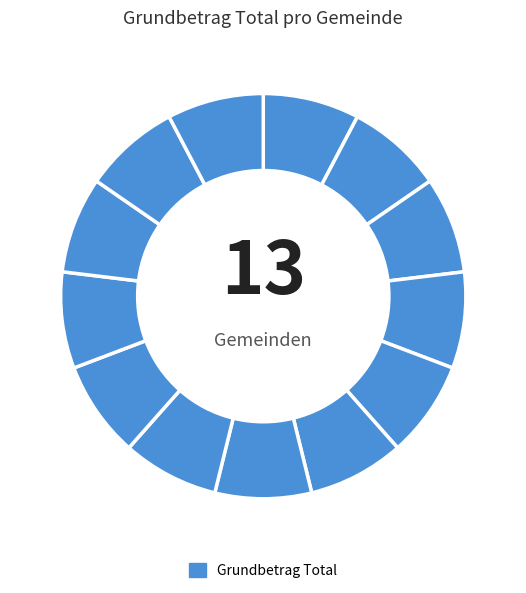

Rank the categories by value from lowest to highest.

Alchenstorf, Allmendingen, Amsoldingen, Affoltern im Emmental, Arni (BE), Aefligen, Attiswil, Arch, Aegerten, Aeschi bei Spiez, Adelboden, Aarberg, Aarwangen